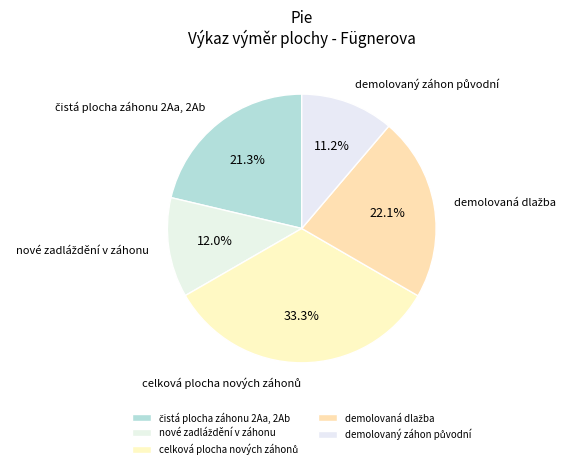

Is there any slice that represents more than half of the pie?

No